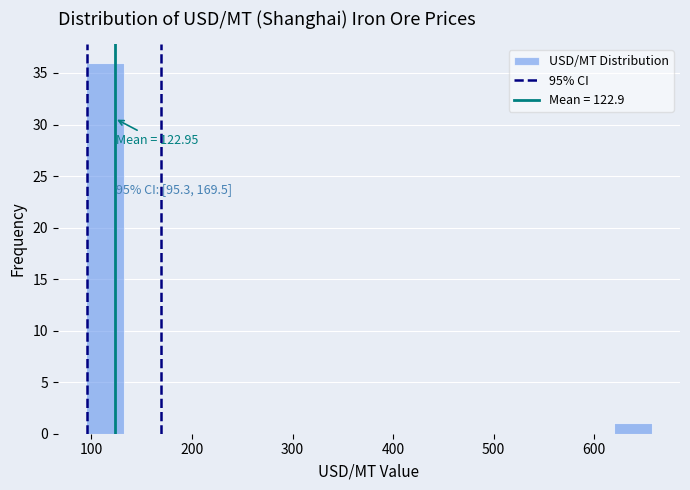

Around what value on the x-axis is the tallest bar? Give the approximate position of its centre, as read against the axis.

110